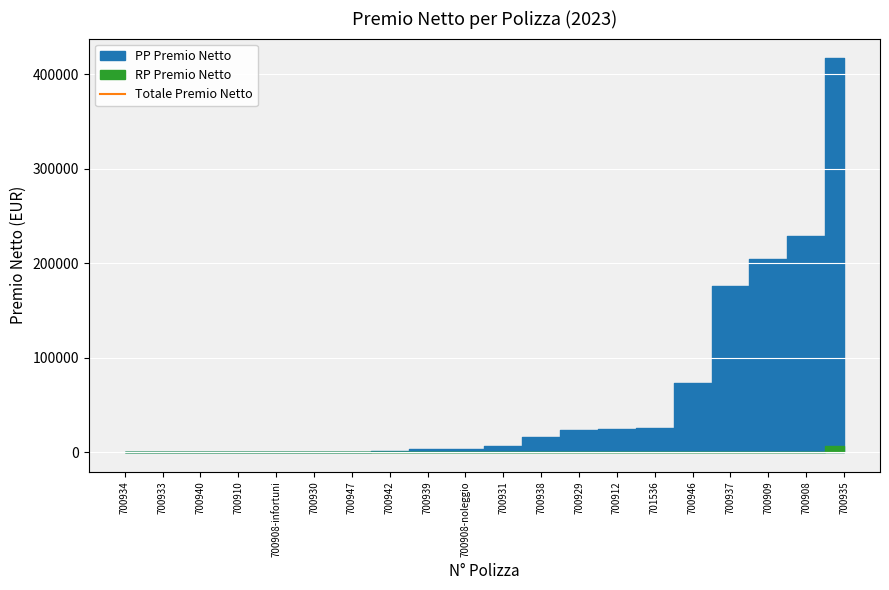

What is the difference between the maximum and second lowest values in the RP Premio Netto series?

7942.2